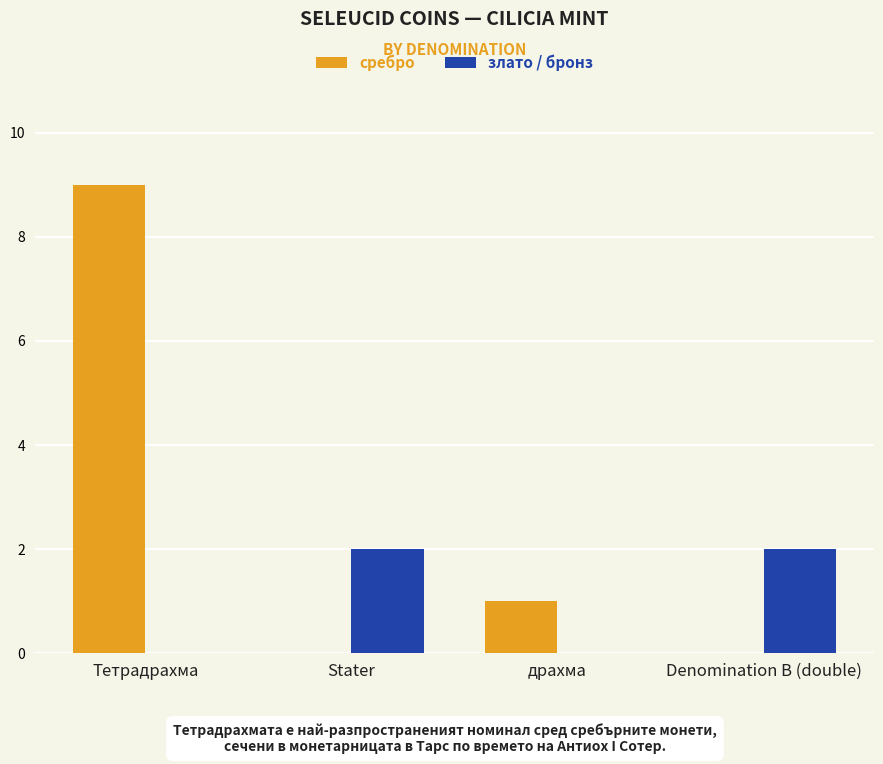

At which label is сребро closest to 4?

драхма